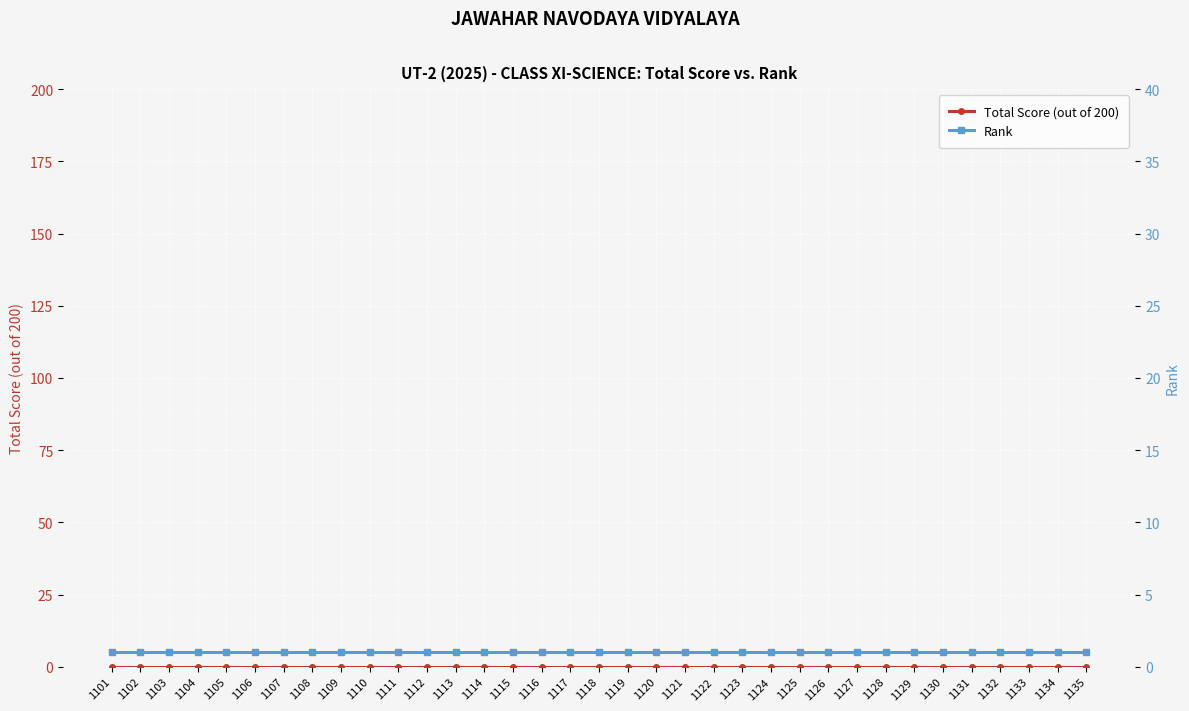

List the series in order of their overall mean, lowest first.

Total Score (out of 200), Rank